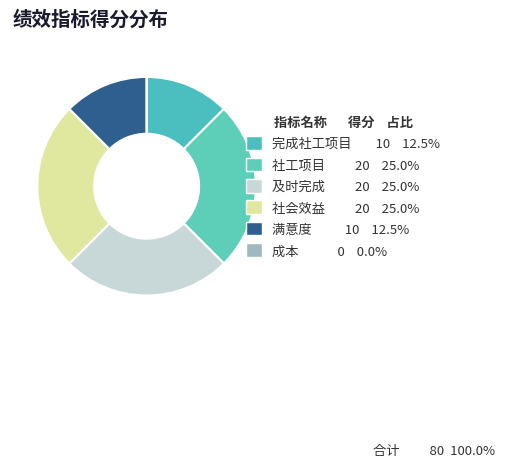

Is there any slice that represents more than half of the pie?

No